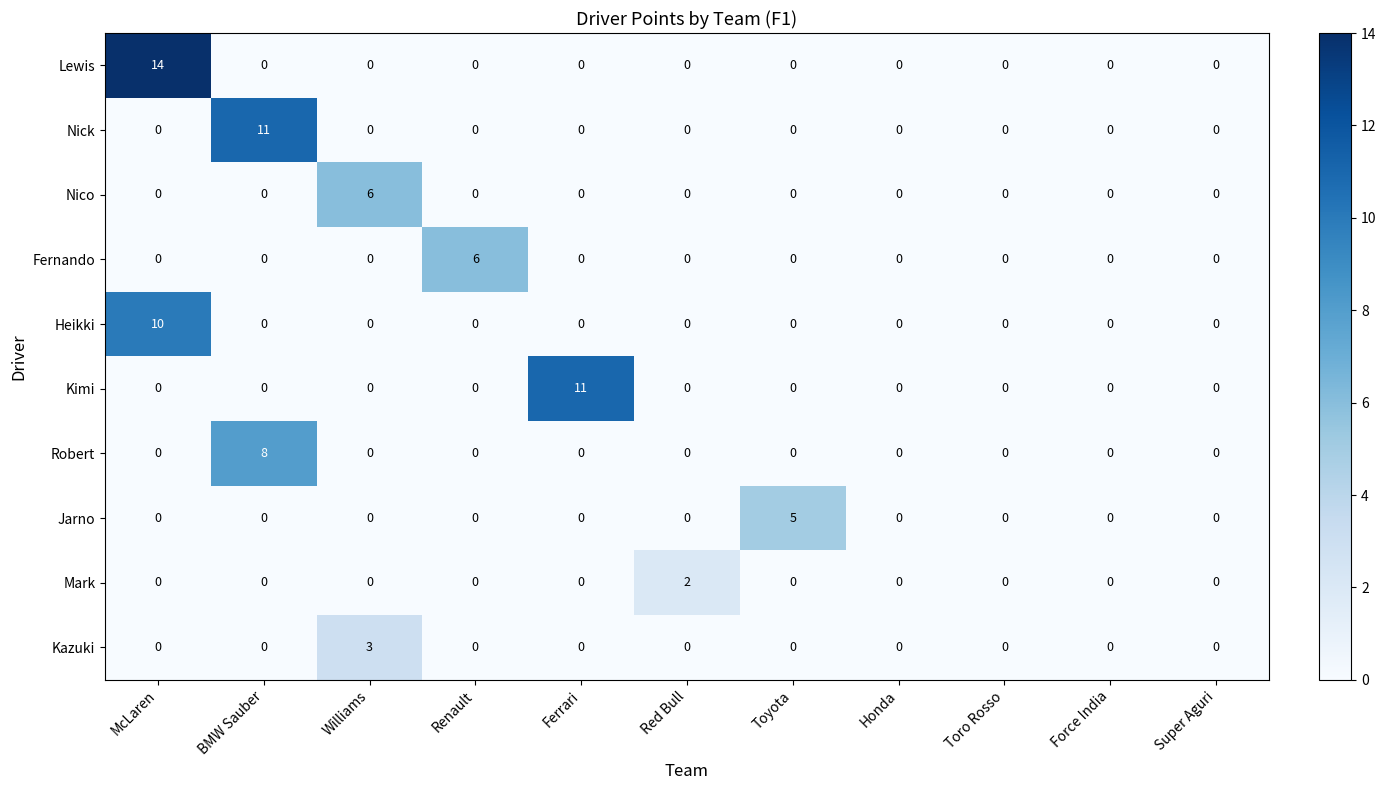

How many Mark values are between 0 and 1?

10